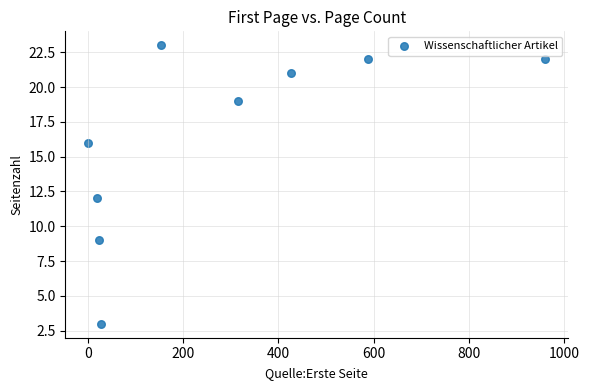

What Y value in the scatter plot is closest to 13?

12